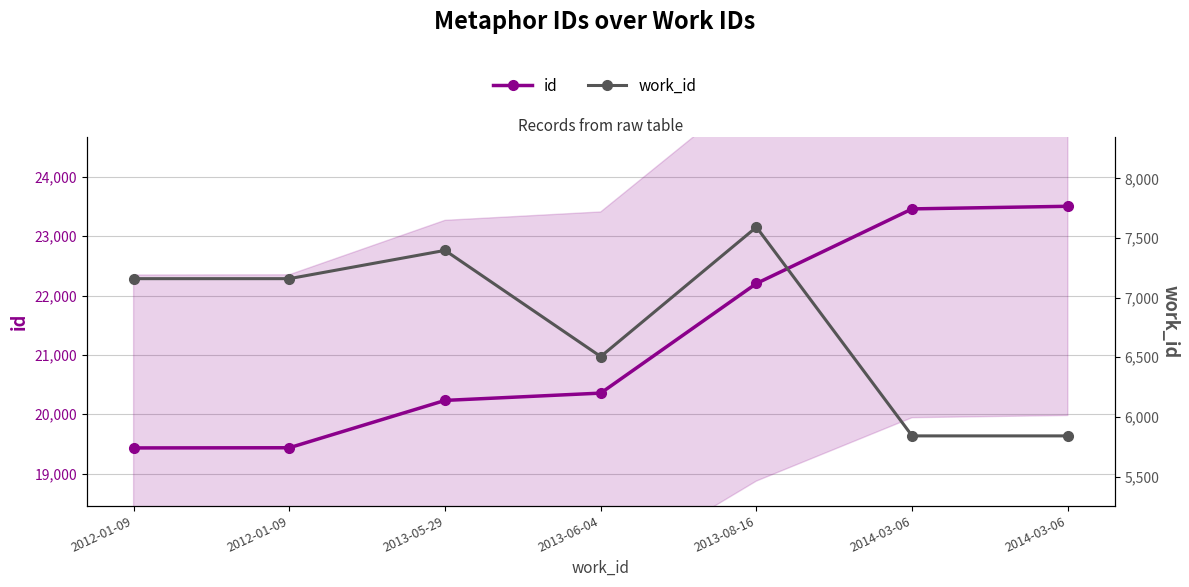

True or false: id and work_id cross at least once.

False